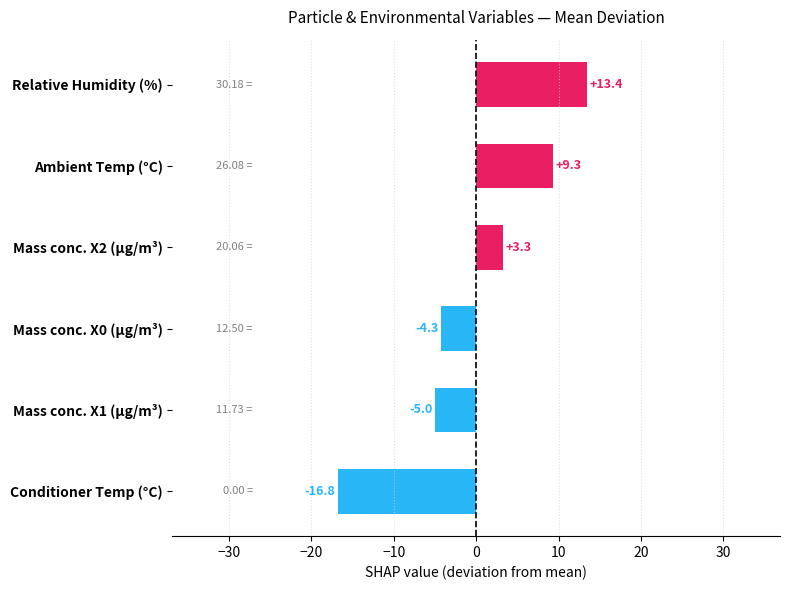

At which category does the chart reach its minimum across all series?

Conditioner Temp (°C)